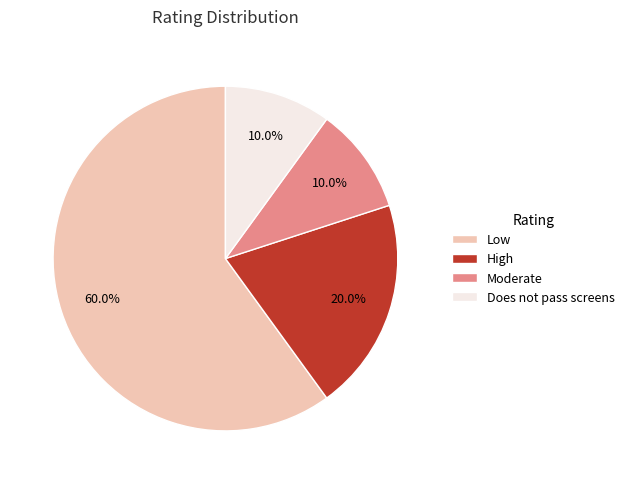

Between High and Moderate, which is larger?

High